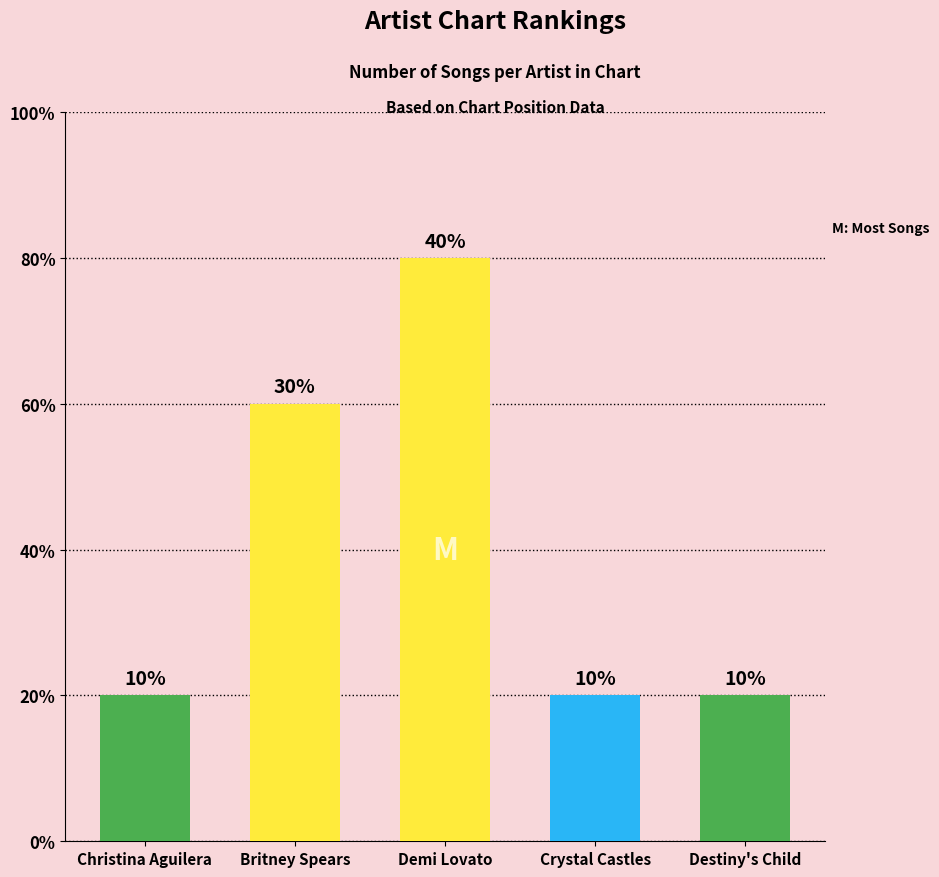

Read the value at Destiny's Child.

1